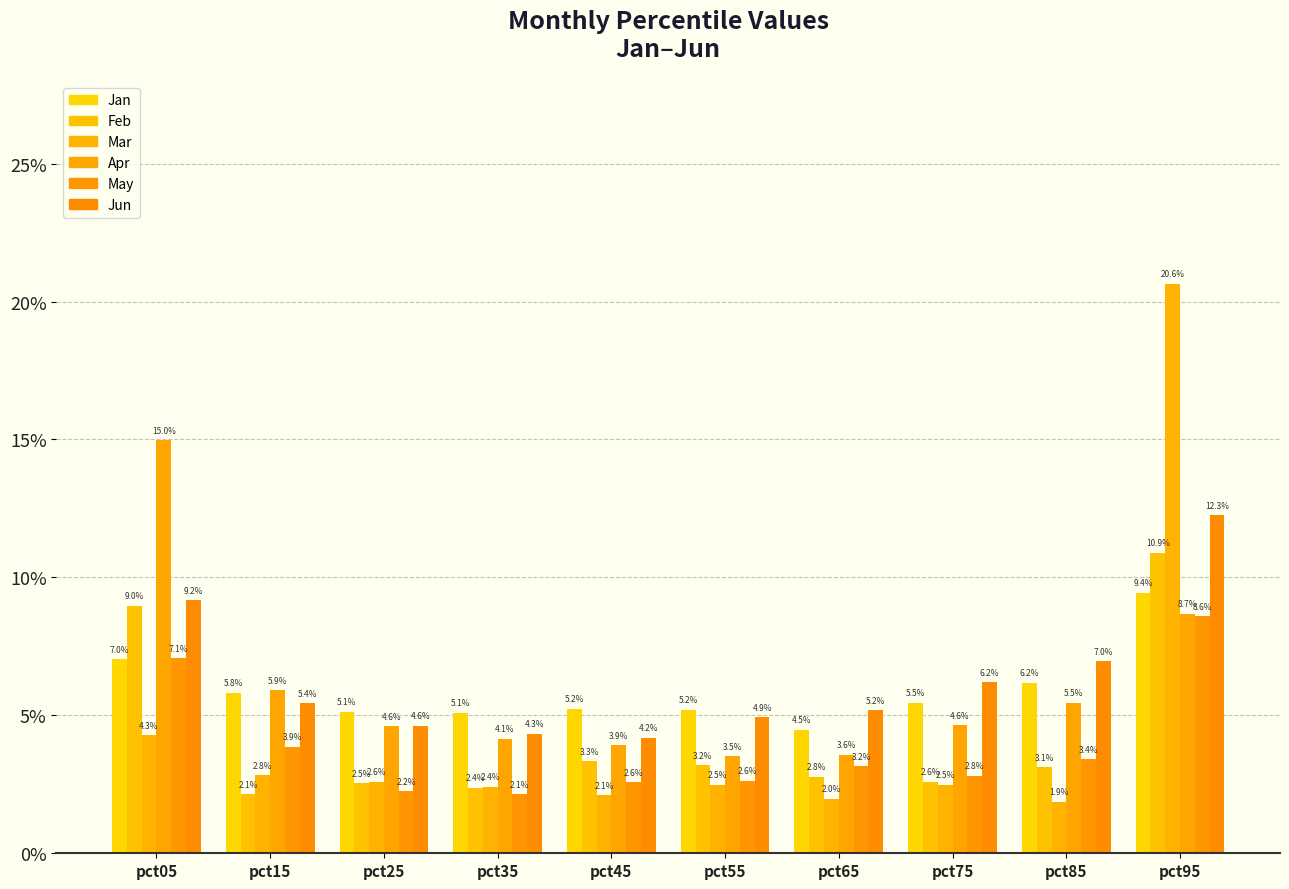

The May series shows 0.0 at pct75. True or false?

False